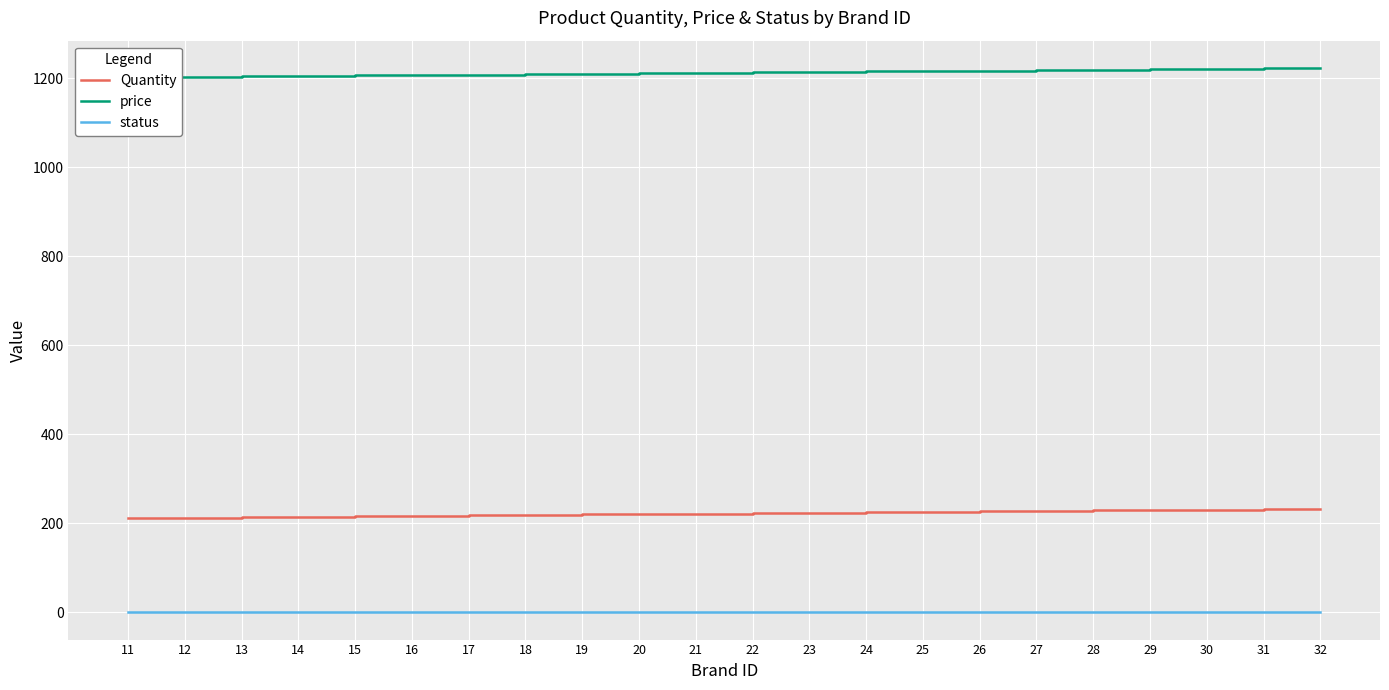

Count the status values in the range 1 to 2.

17